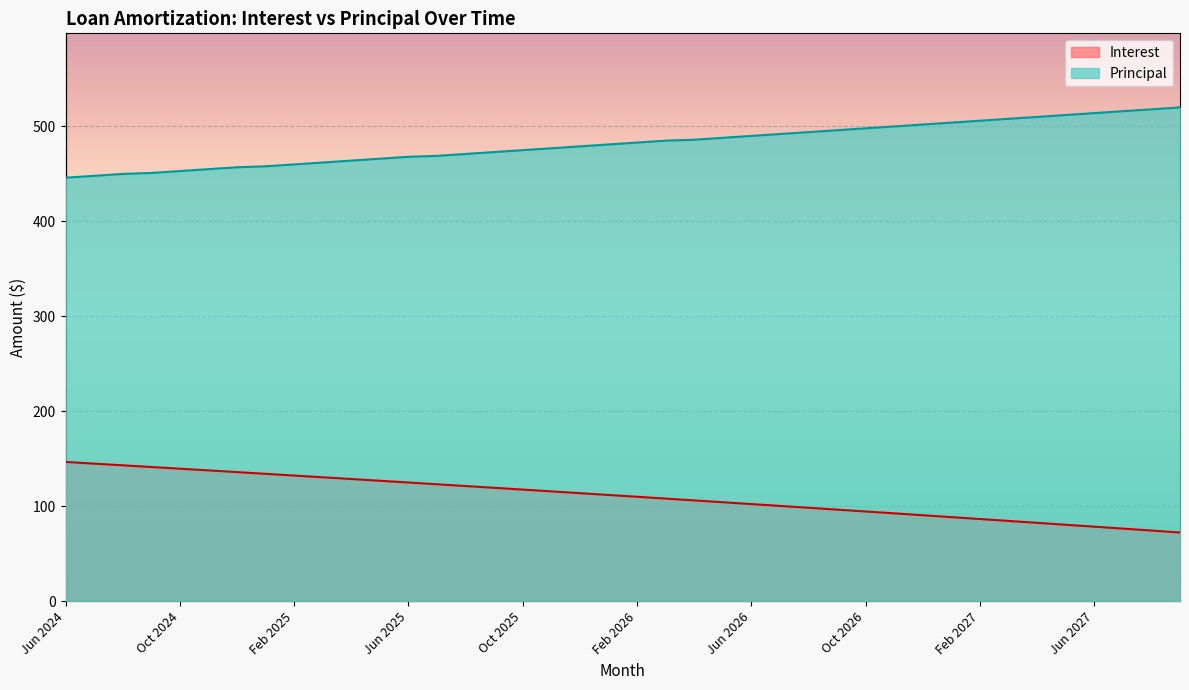

How many lines are shown in the chart?

2